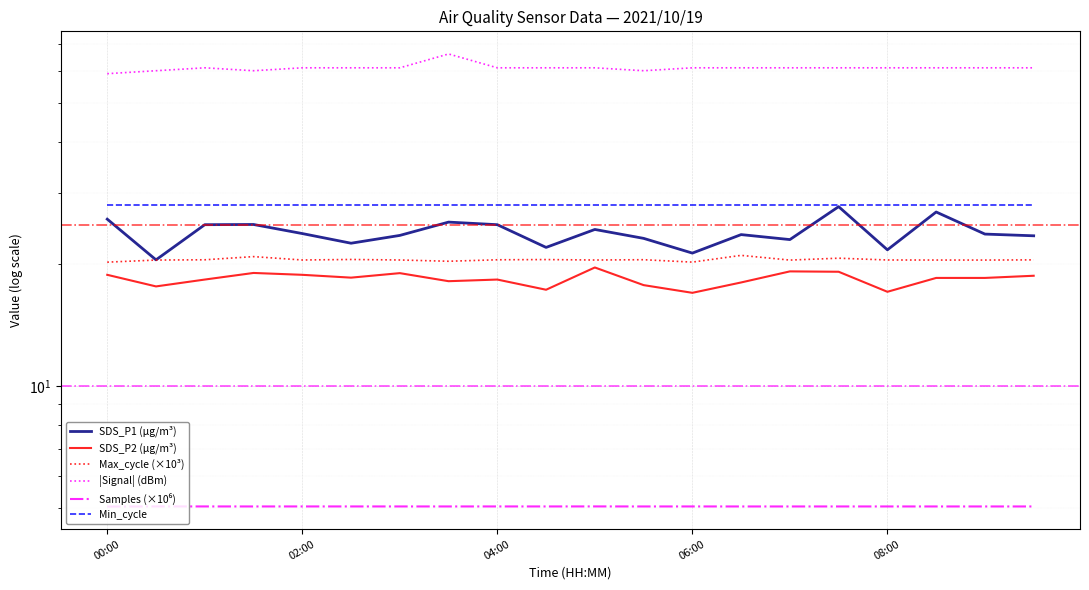

True or false: SDS_P2 (µg/m³) has more than 2 interior local peaks.

True